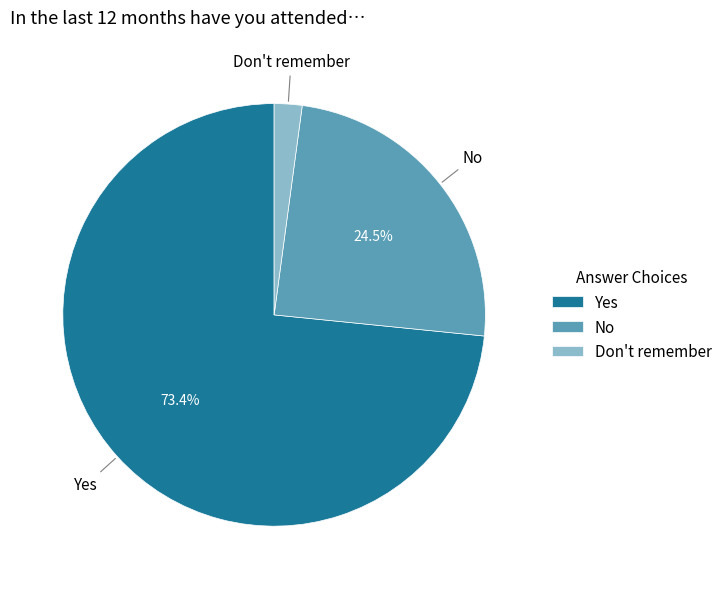

Is there any slice that represents more than half of the pie?

Yes